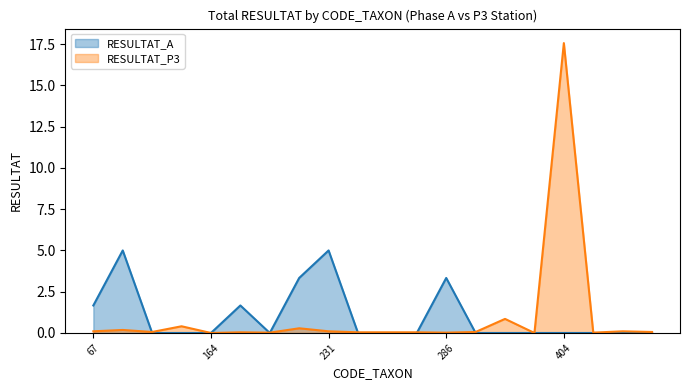

True or false: RESULTAT_P3 has more than 0 points higher than both neighbors.

True